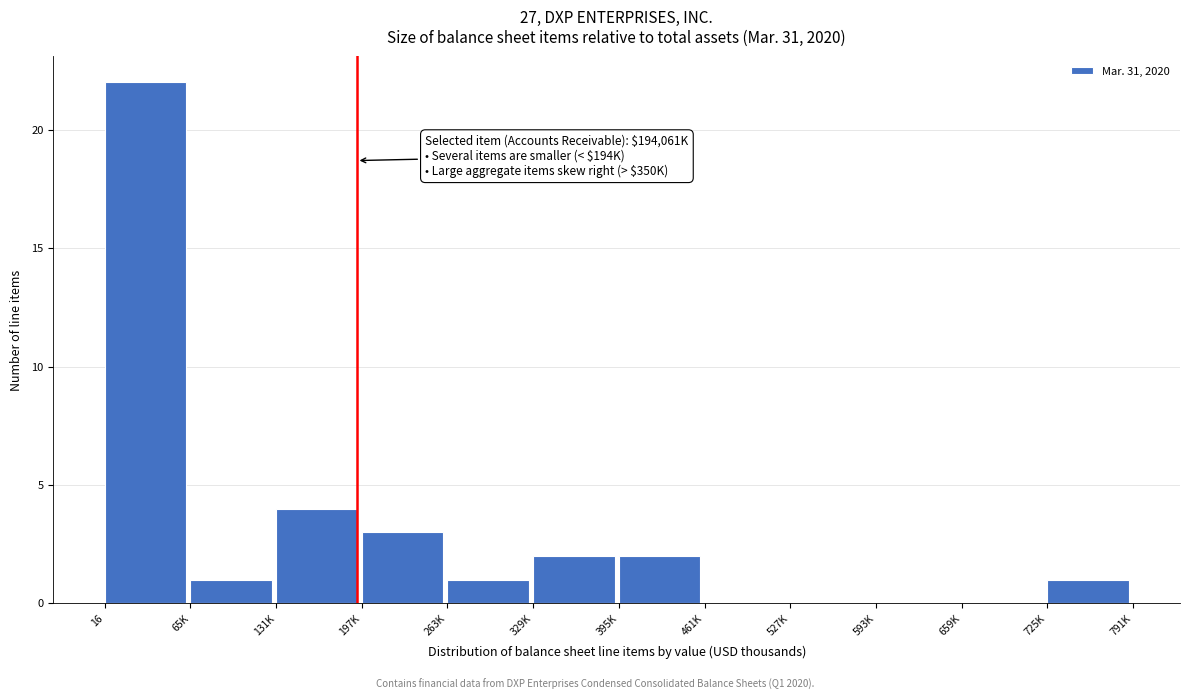

Reading left to right, what are all the values shown in this chart?

16=22	65K=1	131K=4	197K=3	263K=1	329K=2	395K=2	461K=0	527K=0	593K=0	659K=0	725K=1